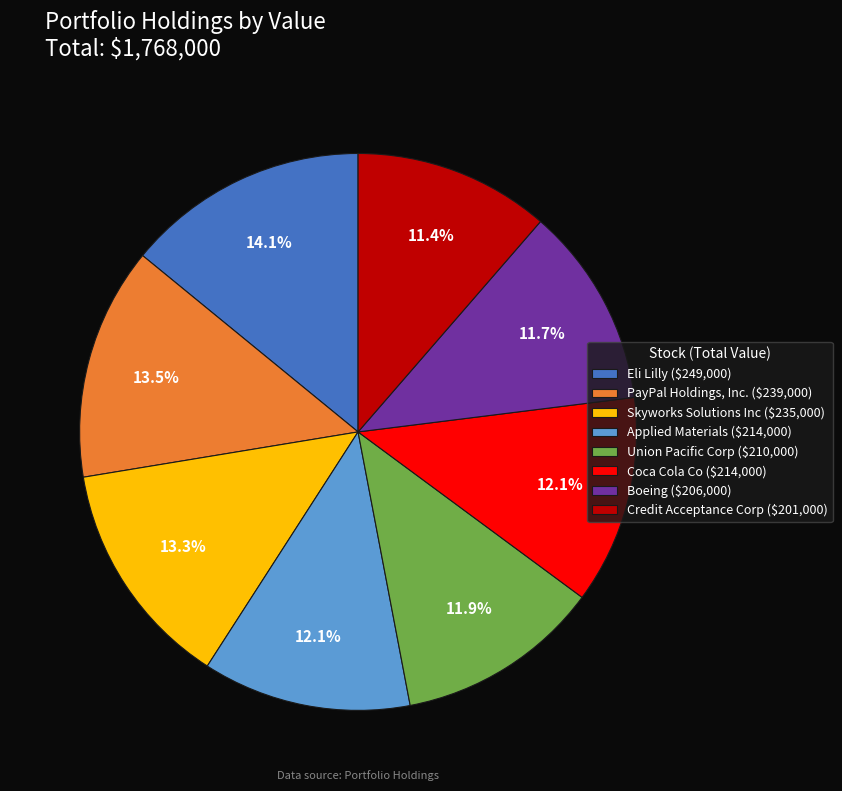

The Union Pacific Corp slice represents 19% of the pie. True or false?

False